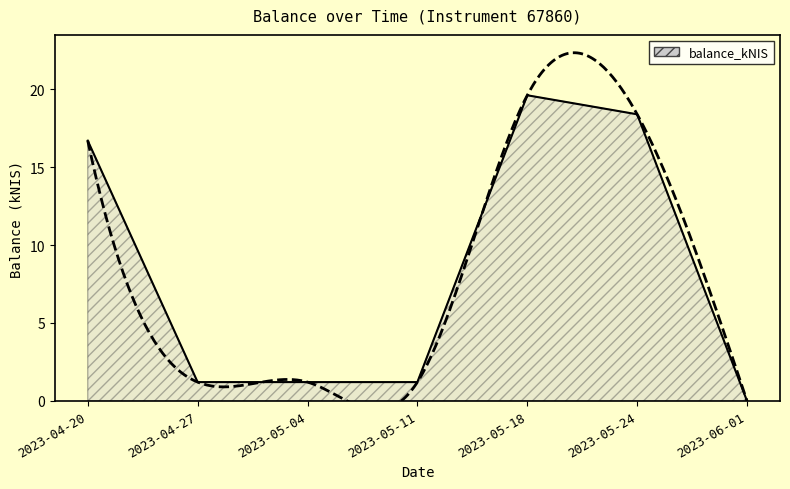

Rank the categories by value from highest to lowest.

2023-05-18, 2023-05-24, 2023-04-20, 2023-04-27, 2023-05-04, 2023-05-11, 2023-06-01